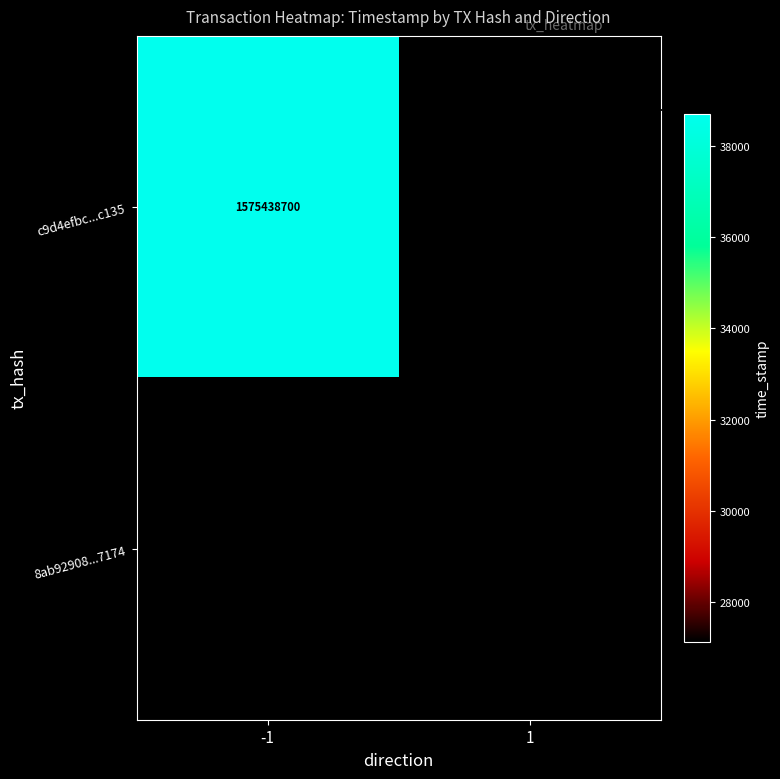

Is the value of 8ab92908...7174 at 1 greater than the value of c9d4efbc...c135 at -1?

No